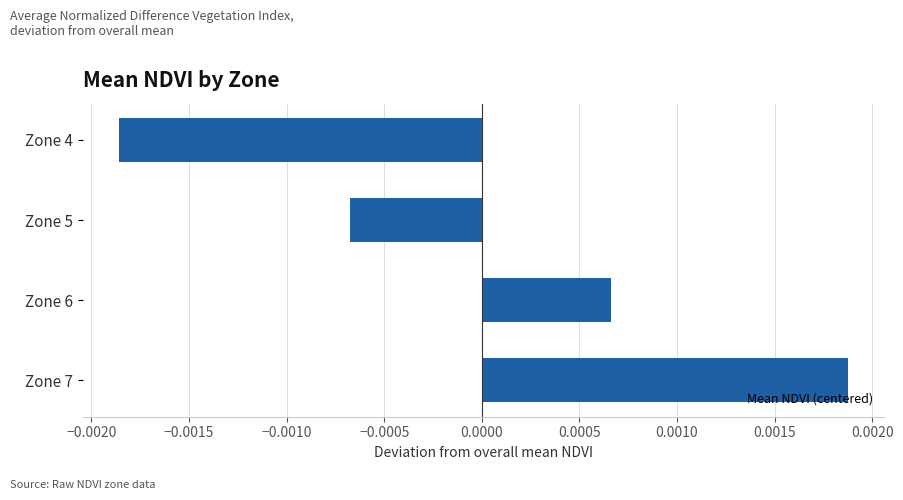

How many bars are there in total?

4